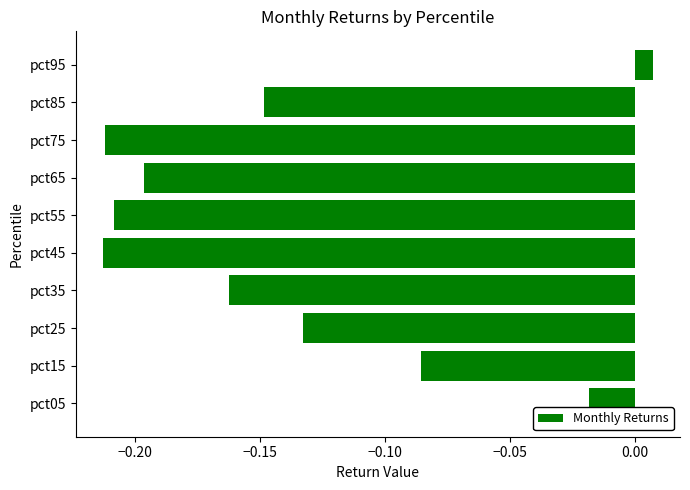

The value at pct65 is -0.1. True or false?

False